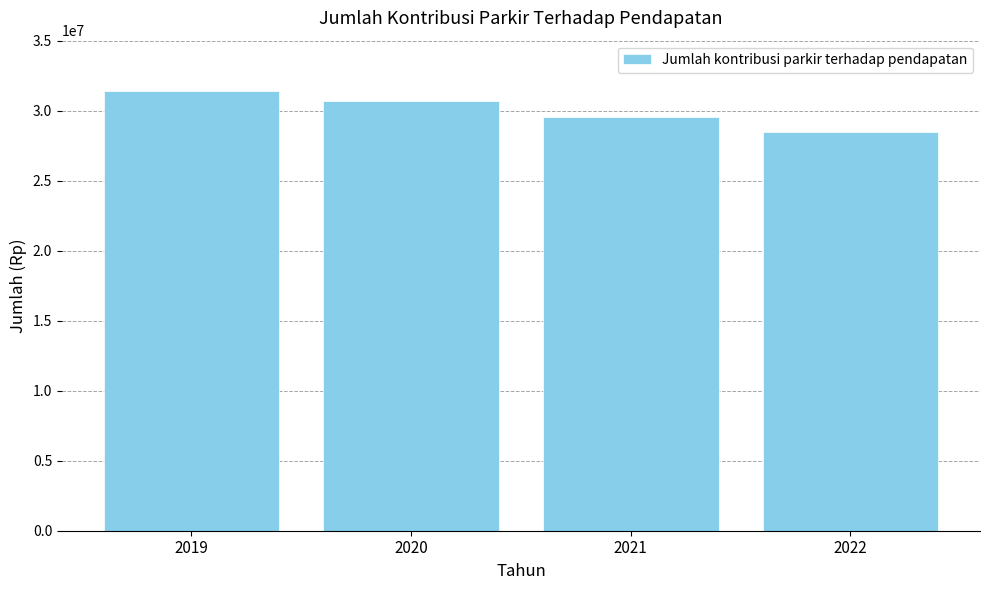

At which label does the data first exceed 30660000?

2019